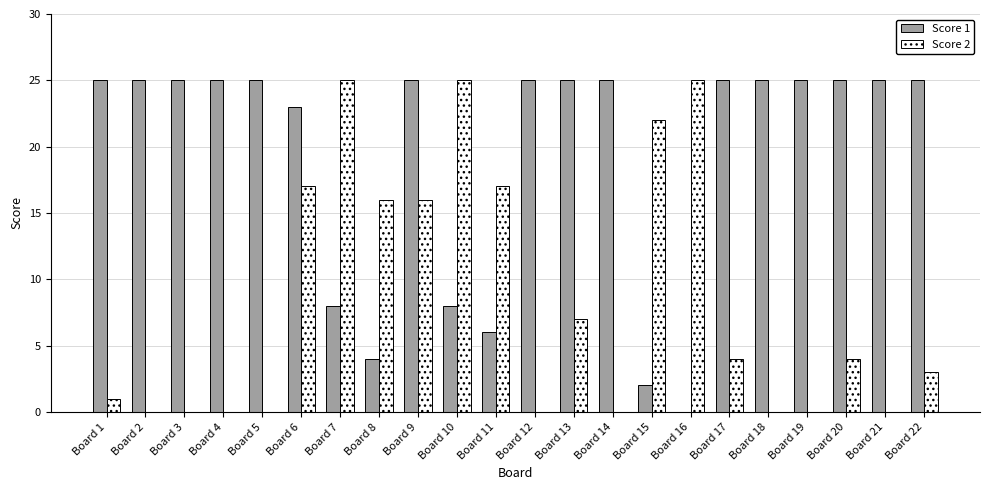

Reading left to right, transcribe all the data shown in this chart.

Score 1: 25	25	25	25	25	23	8	4	25	8	6	25	25	25	2	0	25	25	25	25	25	25
Score 2: 1	0	0	0	0	17	25	16	16	25	17	0	7	0	22	25	4	0	0	4	0	3